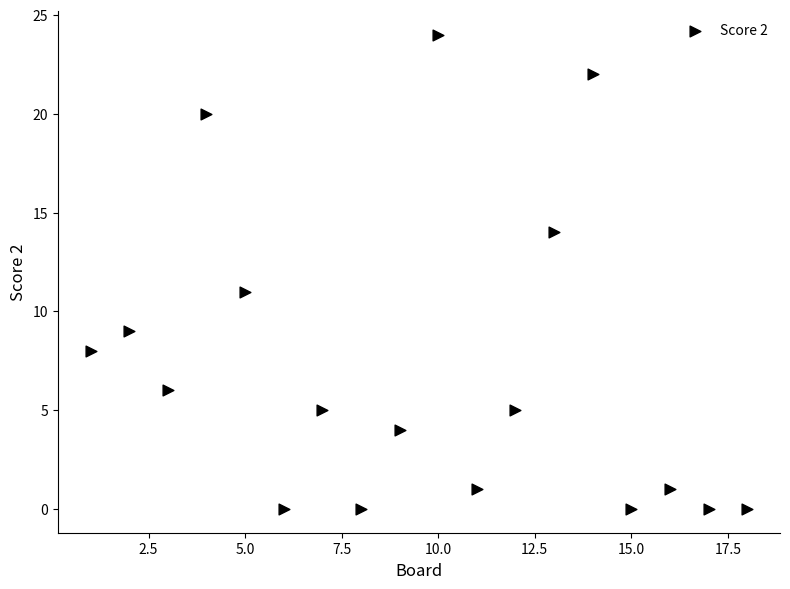

What is the range of Y values (max minus min)?

24